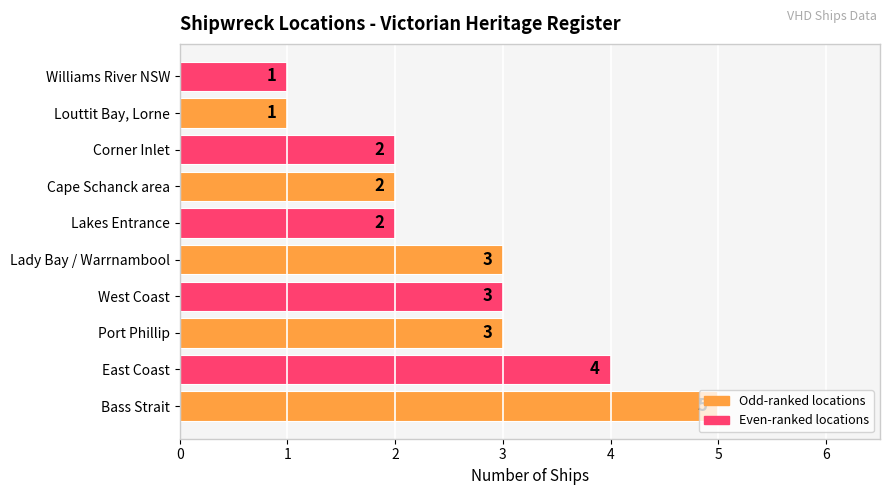

What is the greatest value displayed?

5